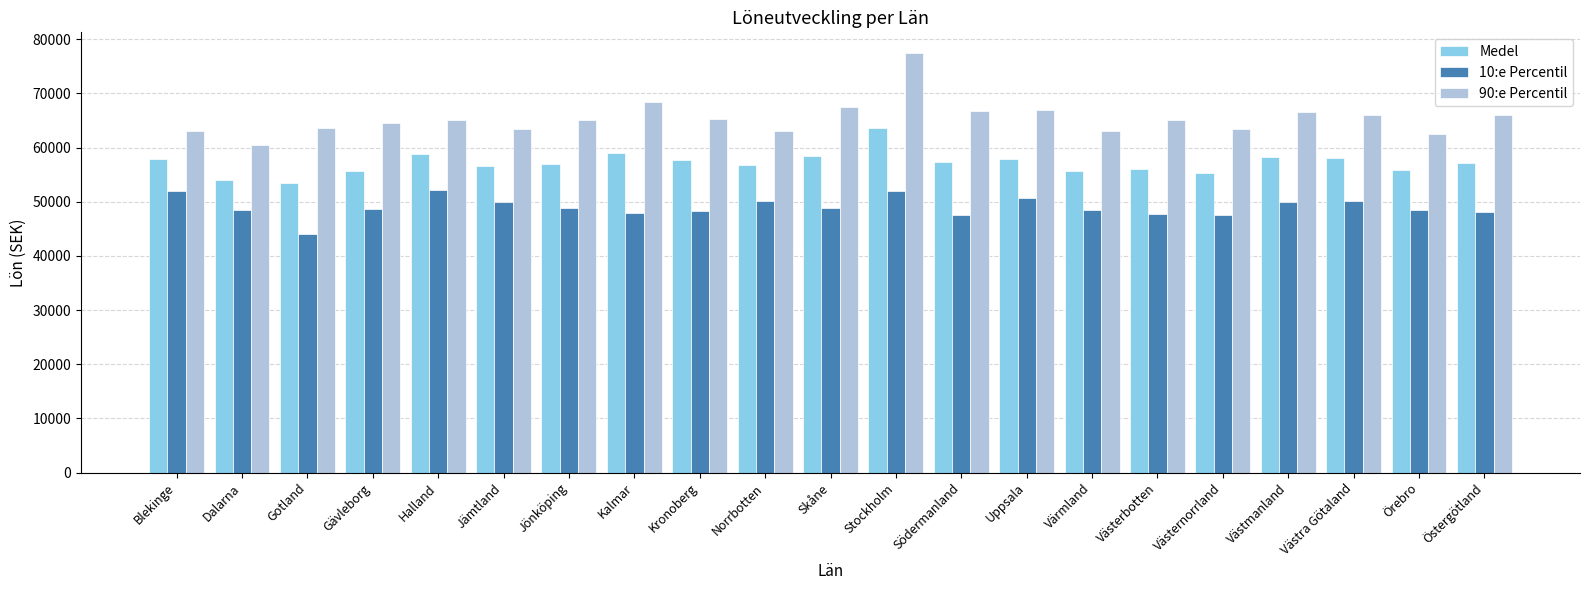

The 10:e Percentil series shows 48400 at Örebro. True or false?

True